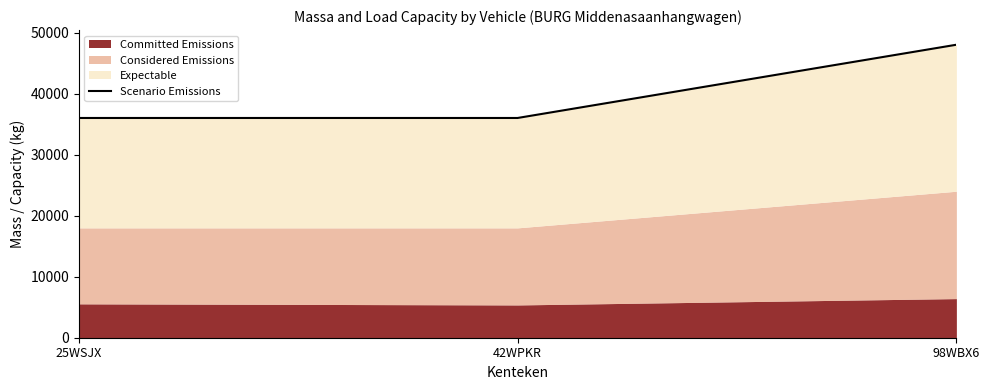

Does the chart display data point markers on the line(s)?

No